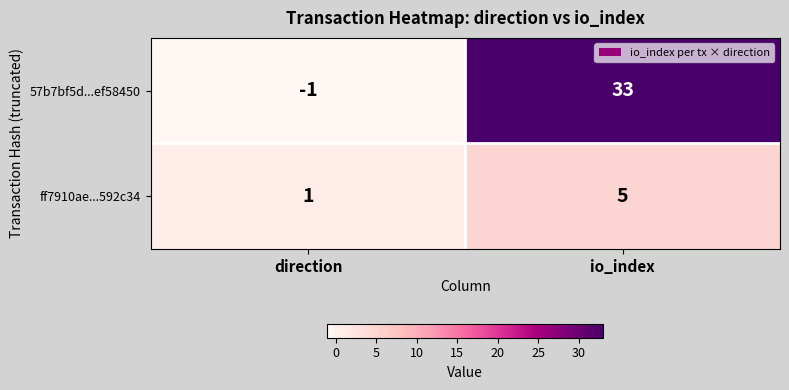

Which label corresponds to the largest value in the chart?

io_index